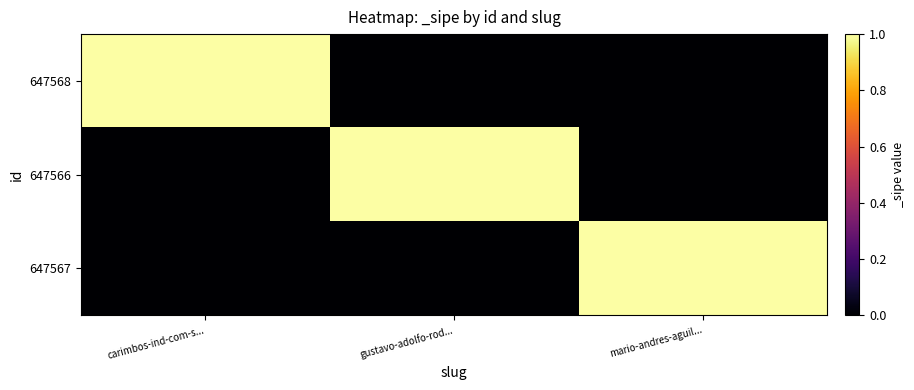

How many series are shown in this chart?

3